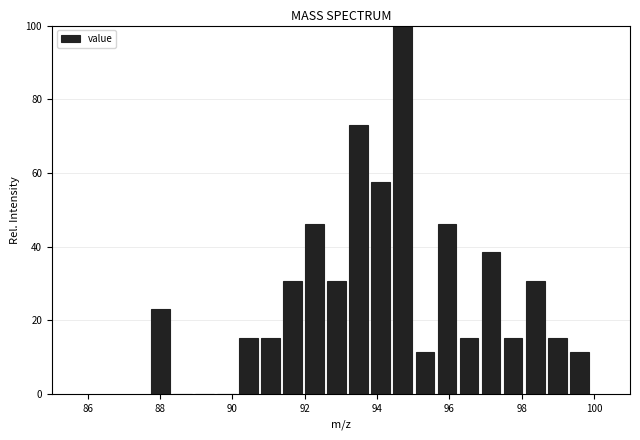

Around what value on the x-axis is the tallest bar? Give the approximate position of its centre, as read against the axis.

94.8